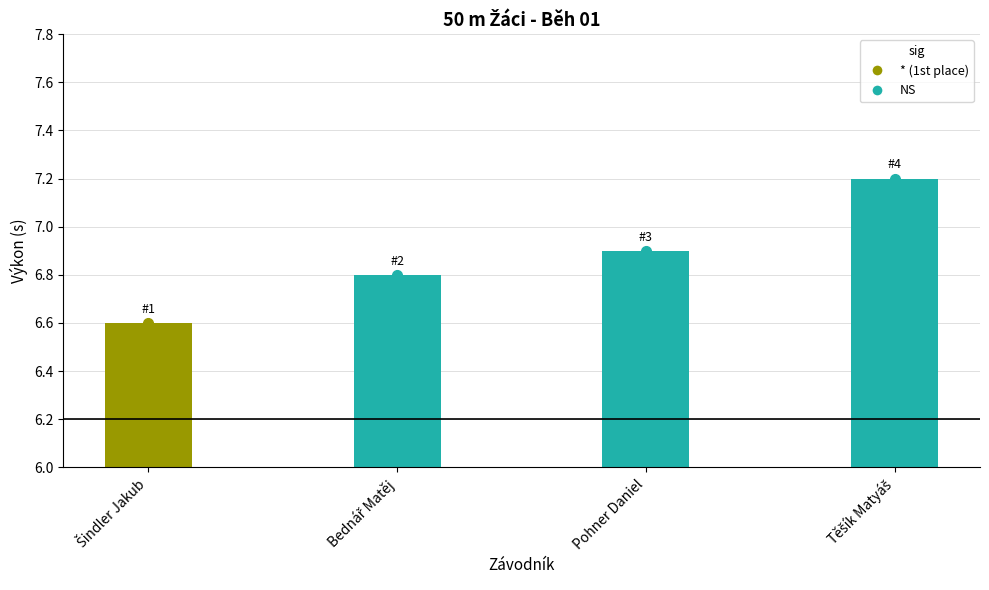

The chart shows a value of 11.0 at Pohner Daniel. True or false?

False